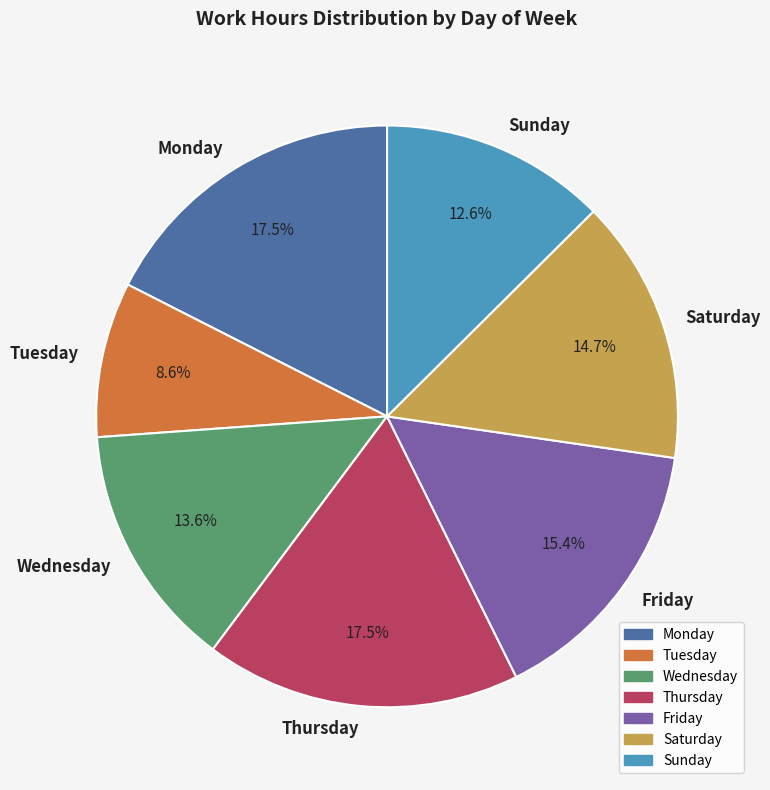

To the nearest percent, what is the average slice percentage?

14%